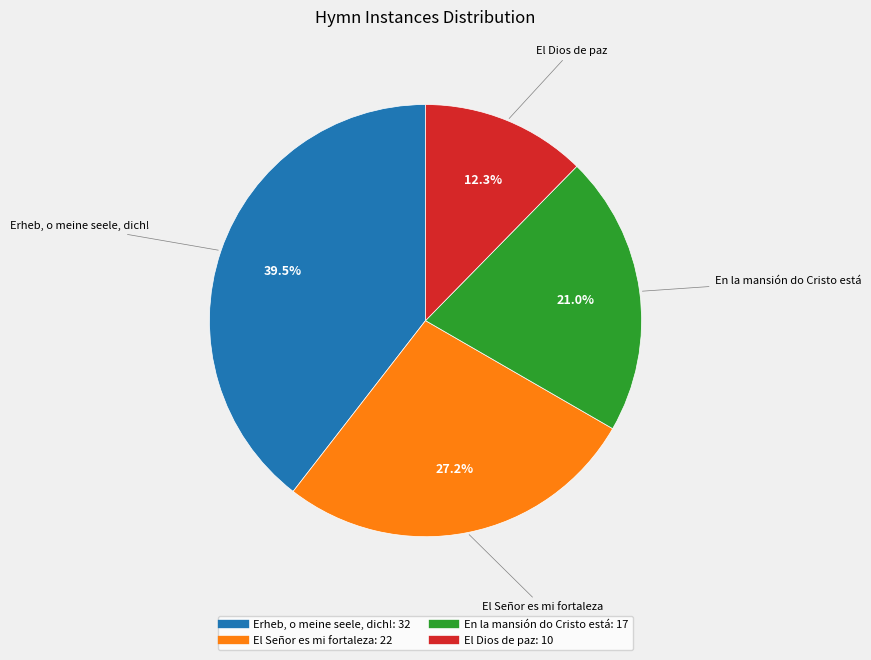

Is there a majority slice in this chart?

No